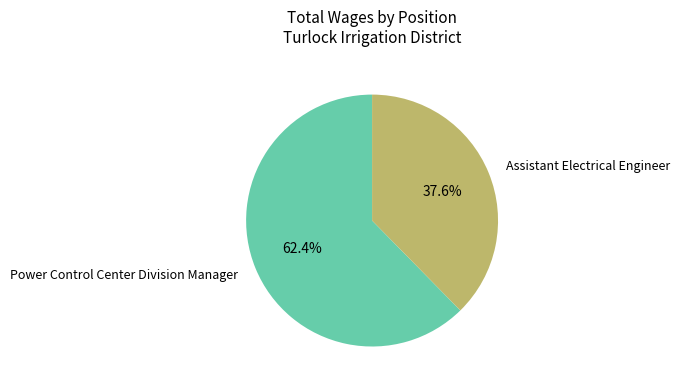

To the nearest percent, what is the difference between the Power Control Center Division Manager and Assistant Electrical Engineer slice percentages?

25%